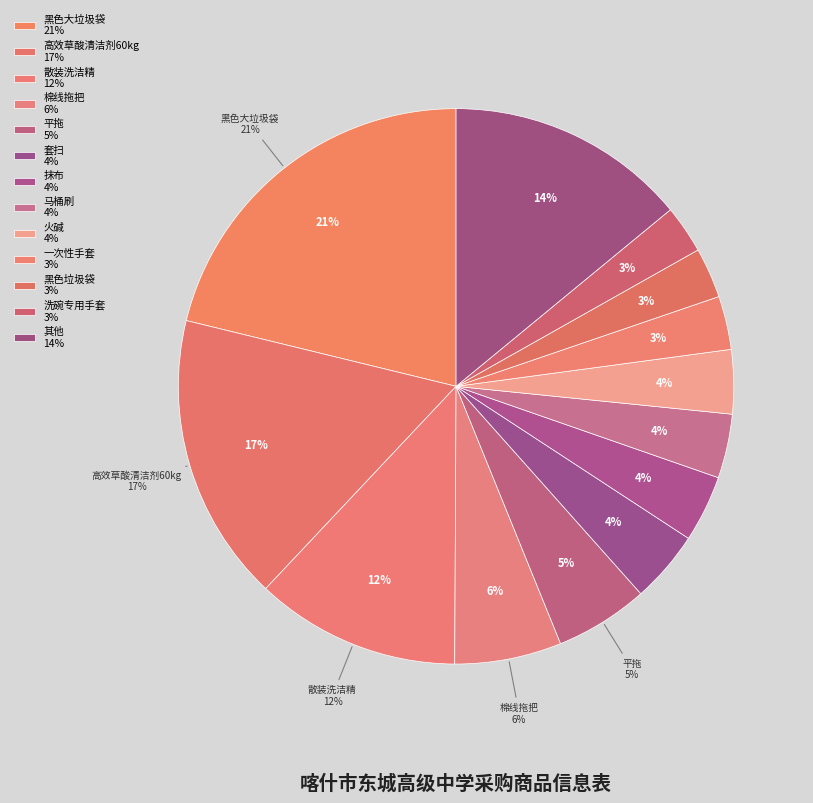

Is there a majority slice in this chart?

No